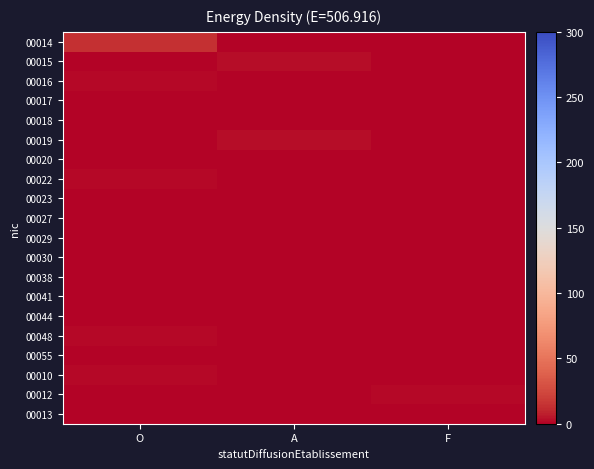

What is the spread (max minus min) of values at O?

14